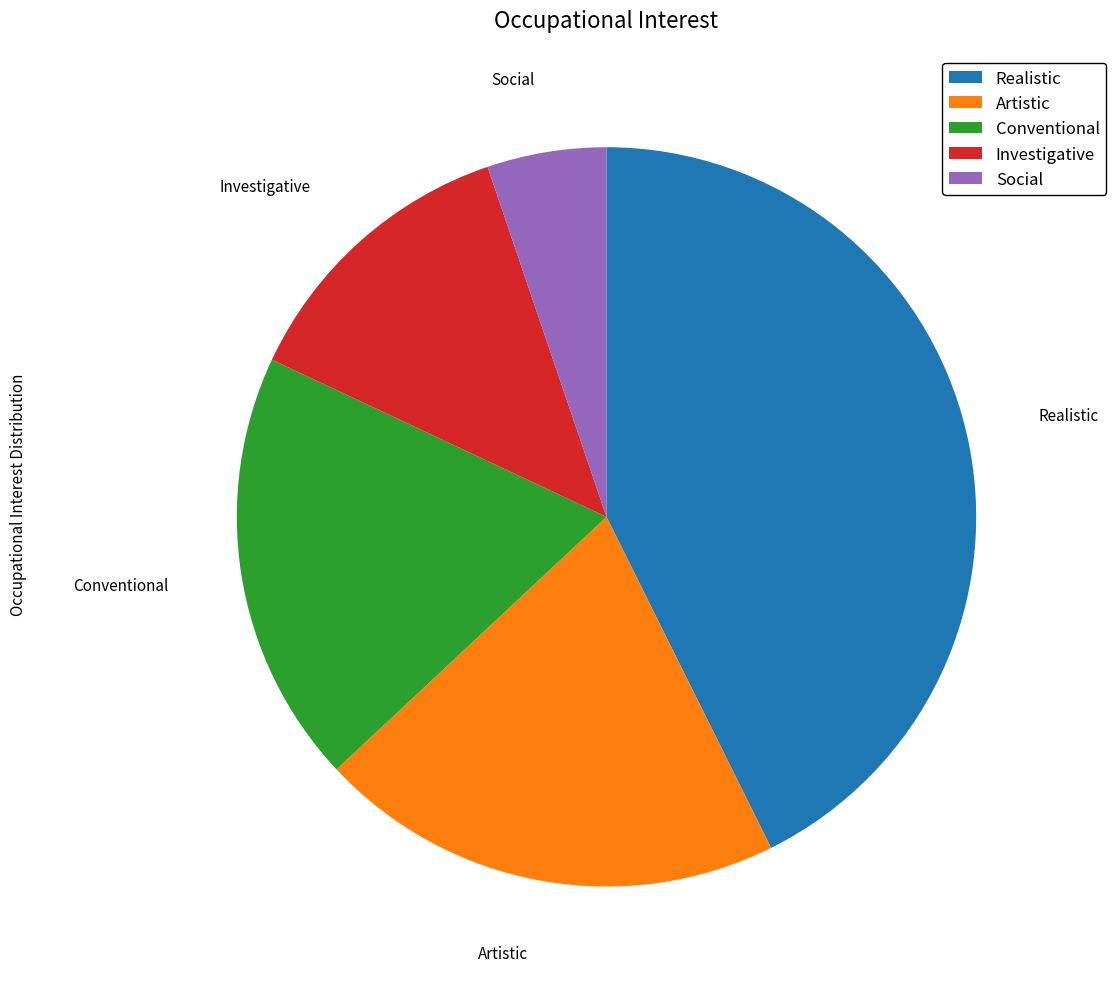

Which category has the biggest portion of the pie?

Realistic